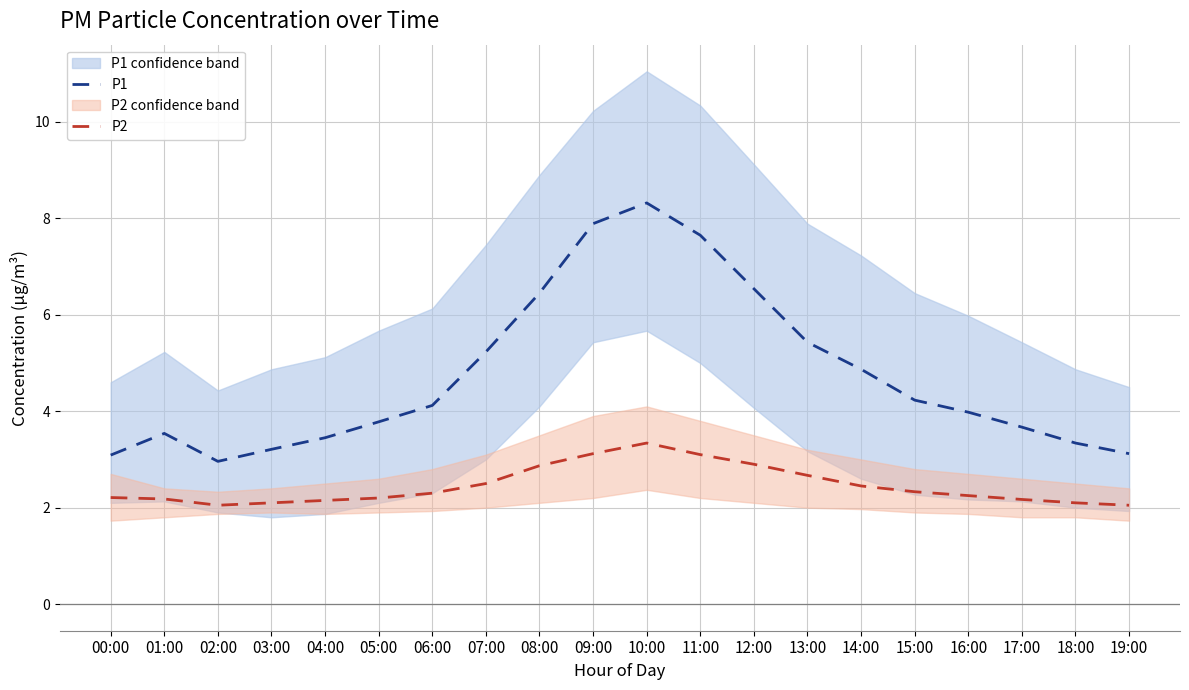

In P1, how many points are lower than both neighbors (excluding endpoints)?

1